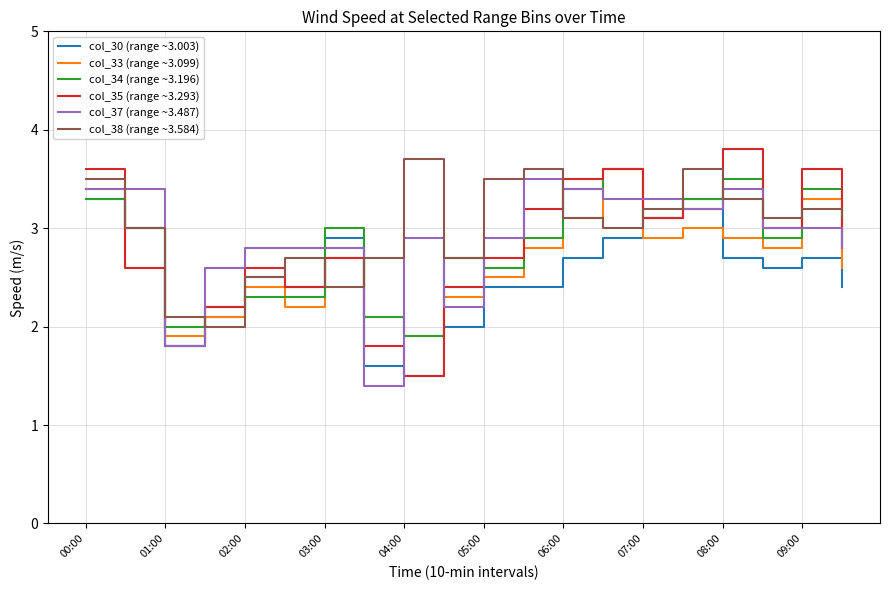

What is the minimum value for col_34 (range ~3.196)?

1.9